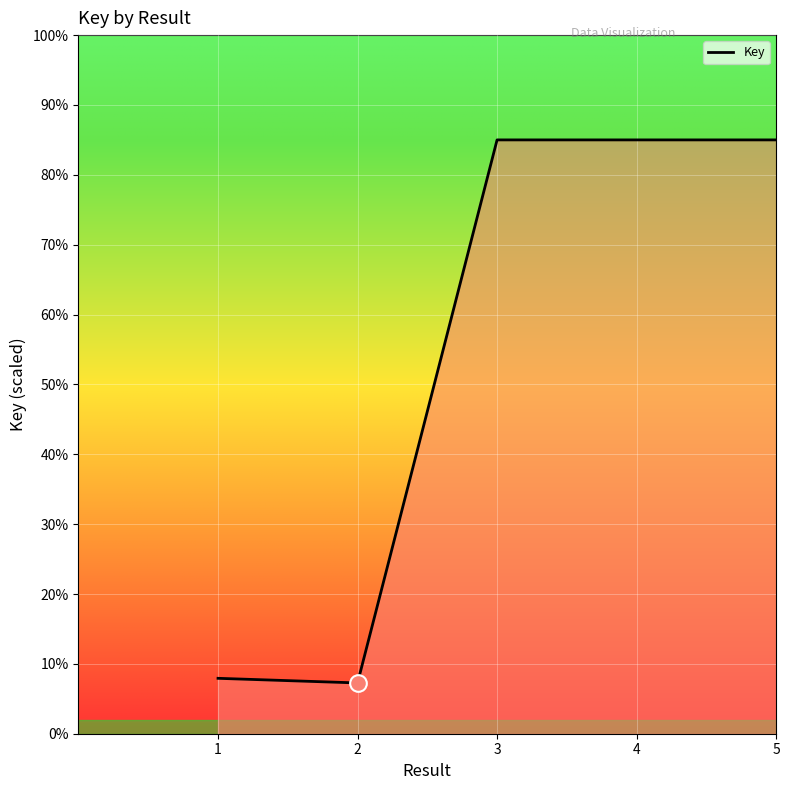

Reading right to left, extract all data points from this chart.

5=85.0	4=85.0	3=85.0	2=7.3	1=7.9